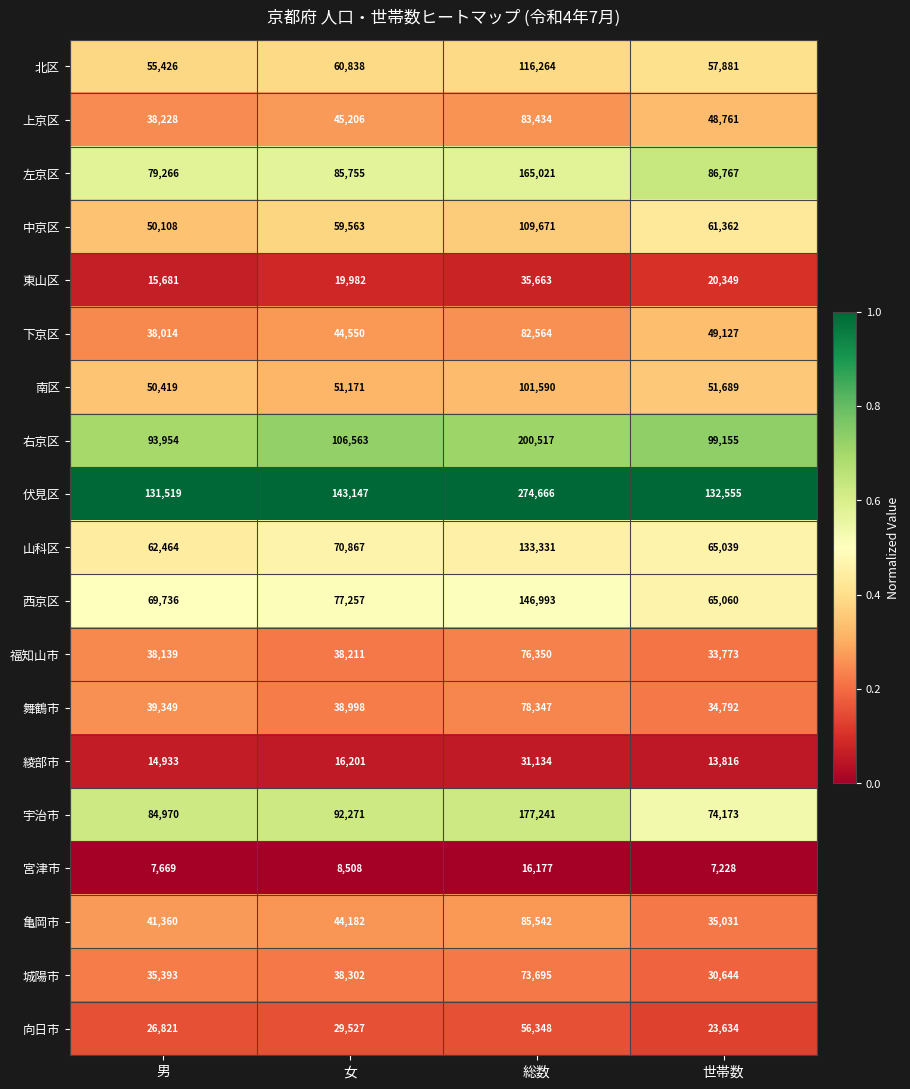

Which series has the largest total across all categories?

伏見区